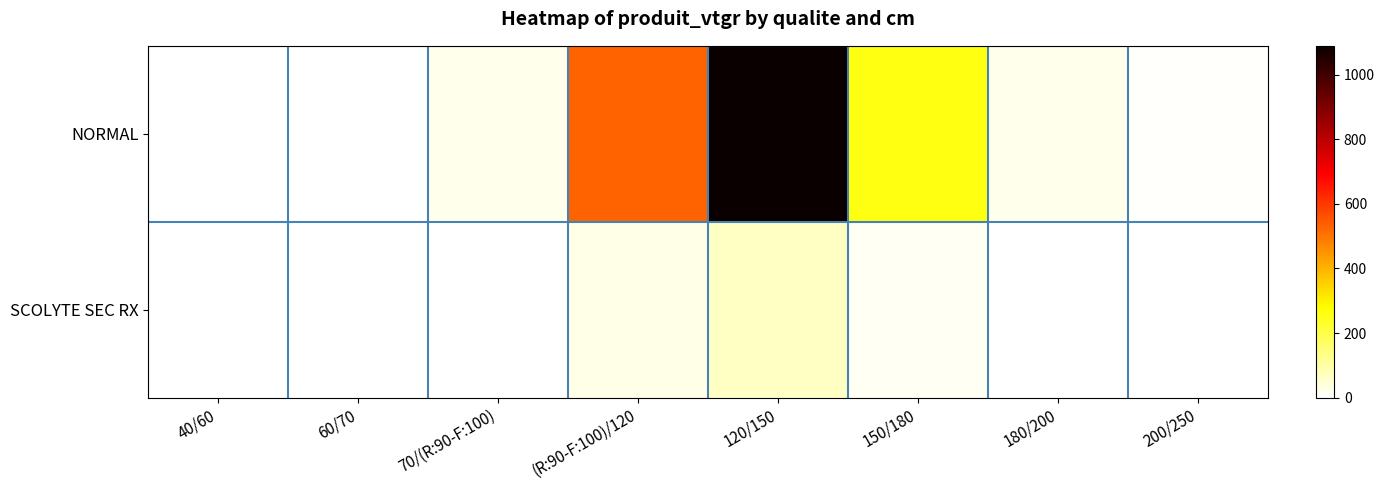

At how many categories does at least one series exceed 674?

1